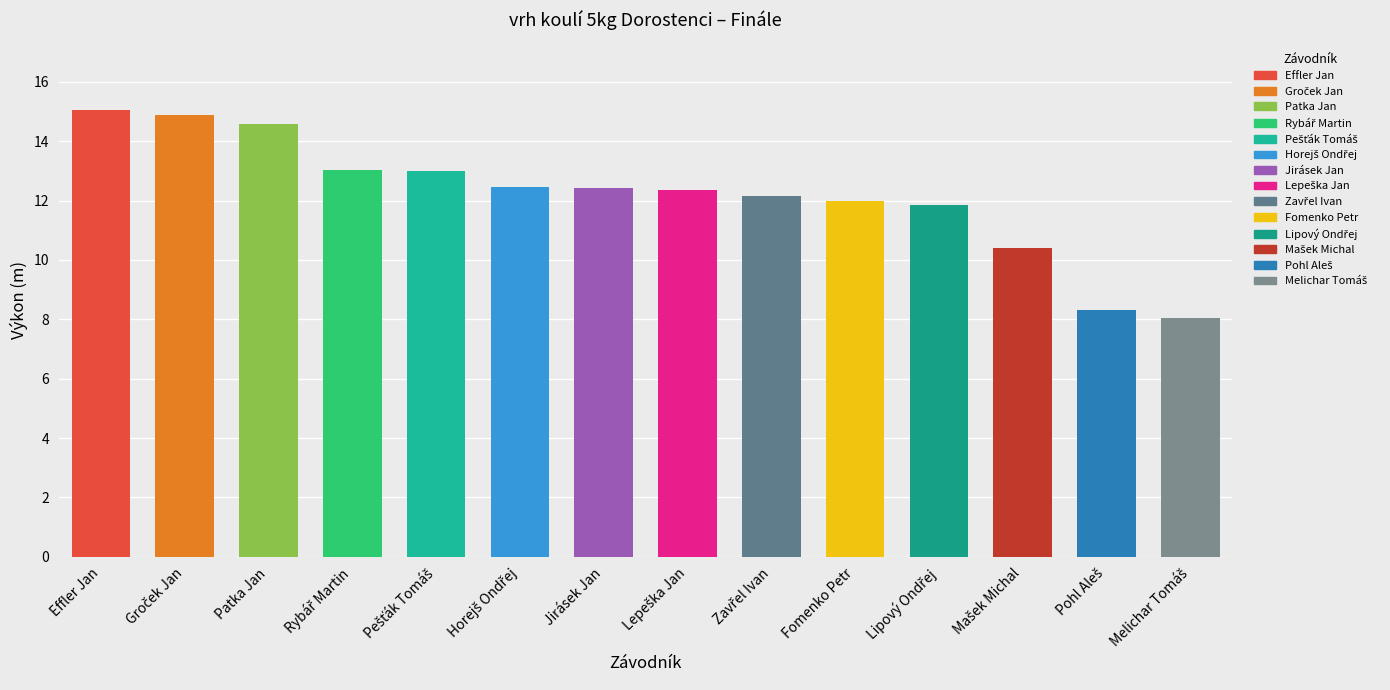

What is the label of the 3rd bar from the right?

Mašek Michal